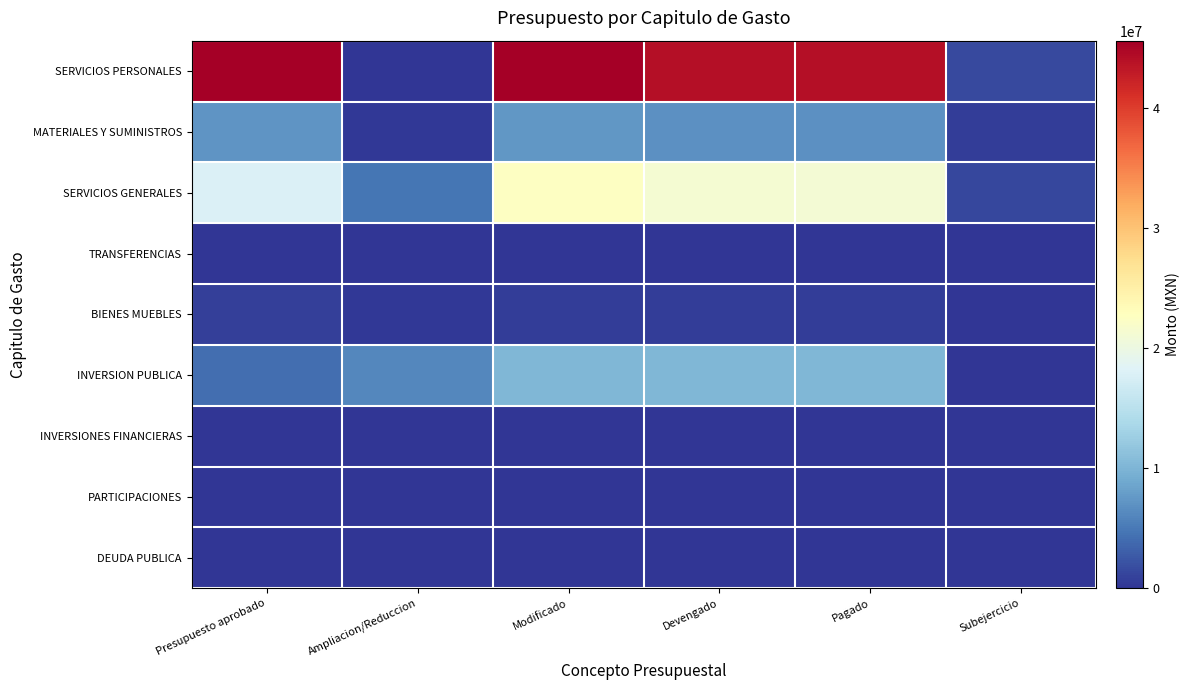

List the series in order of their peak value, lowest first.

TRANSFERENCIAS, INVERSIONES FINANCIERAS, PARTICIPACIONES, DEUDA PUBLICA, BIENES MUEBLES, MATERIALES Y SUMINISTROS, INVERSION PUBLICA, SERVICIOS GENERALES, SERVICIOS PERSONALES